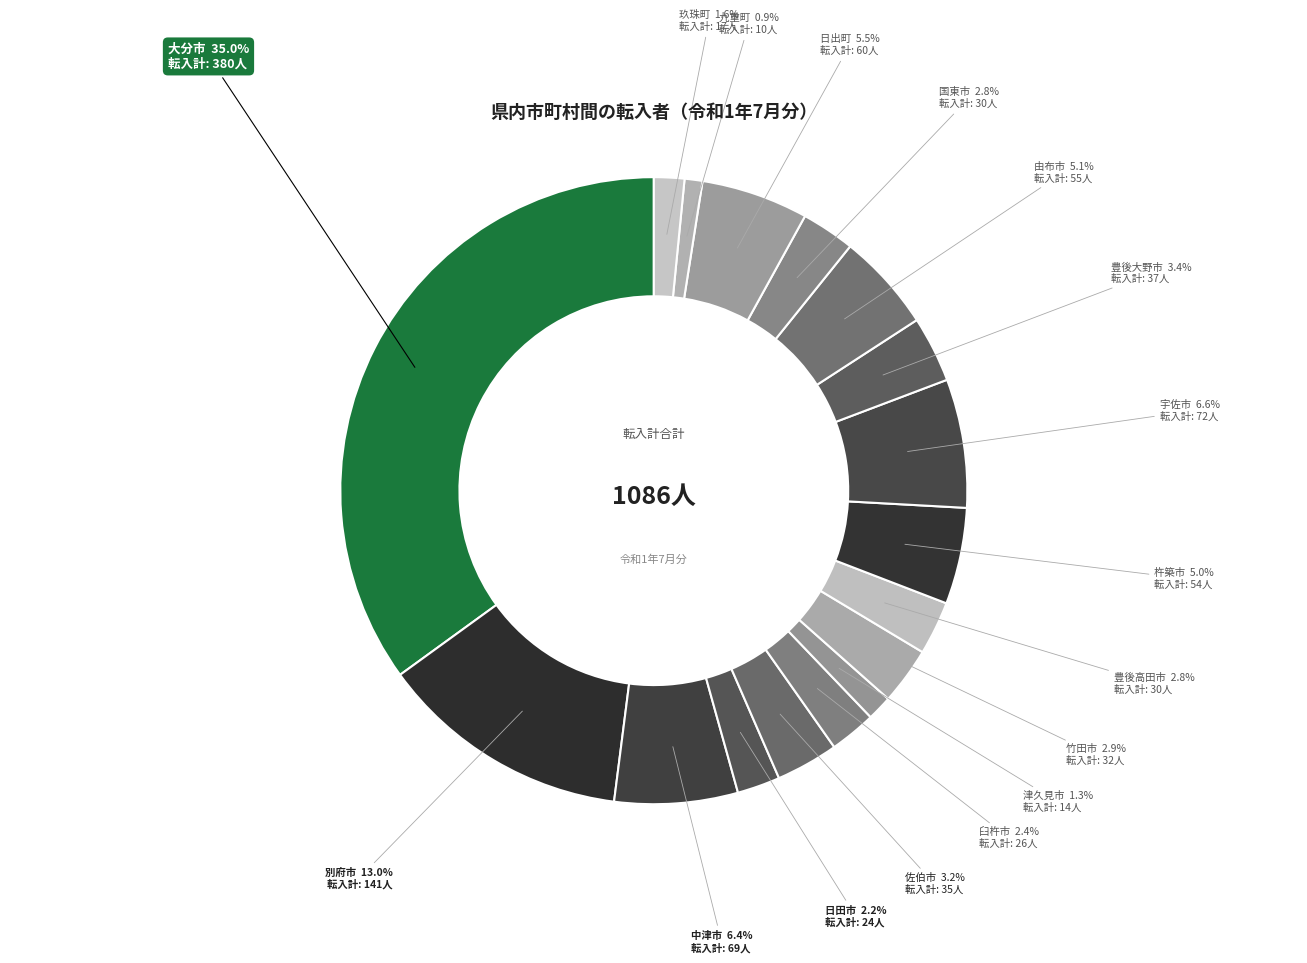

How many slices are in this pie chart?

17